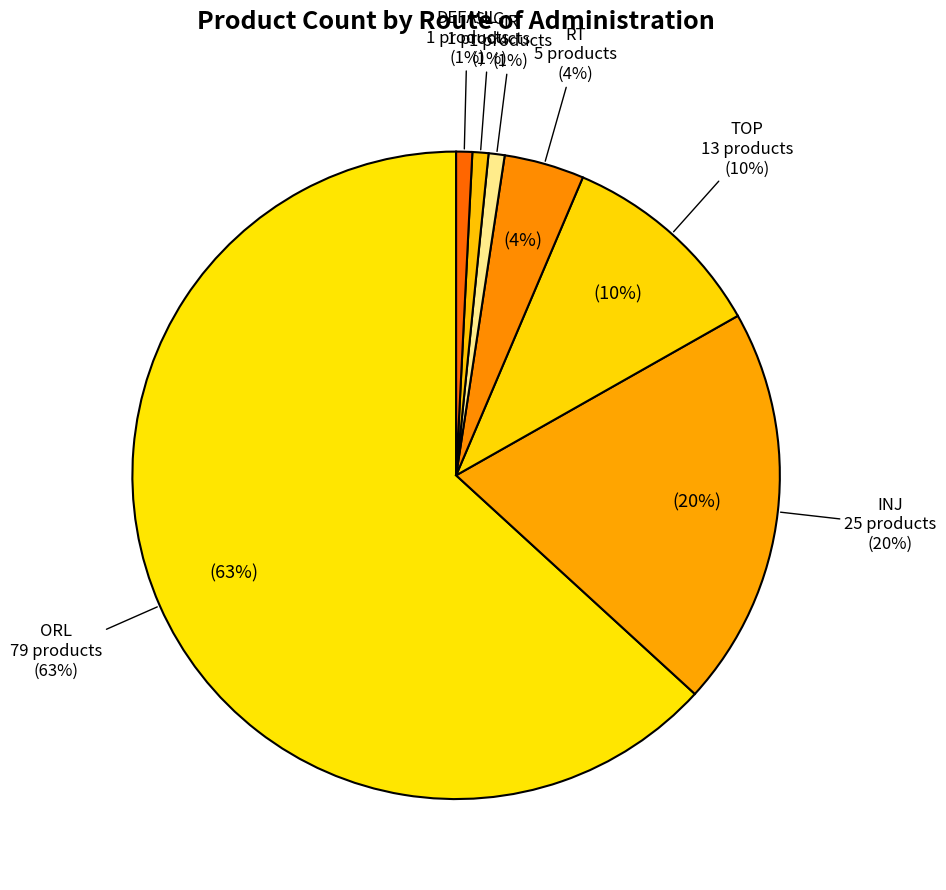

Which slice is the smallest?

IR